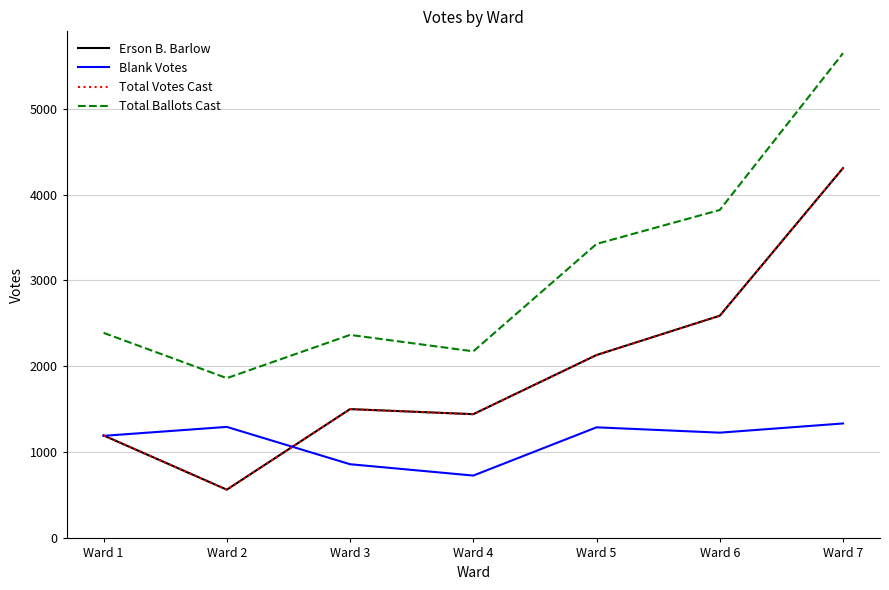

Which category has the lowest value in the Erson B. Barlow series?

Ward 2